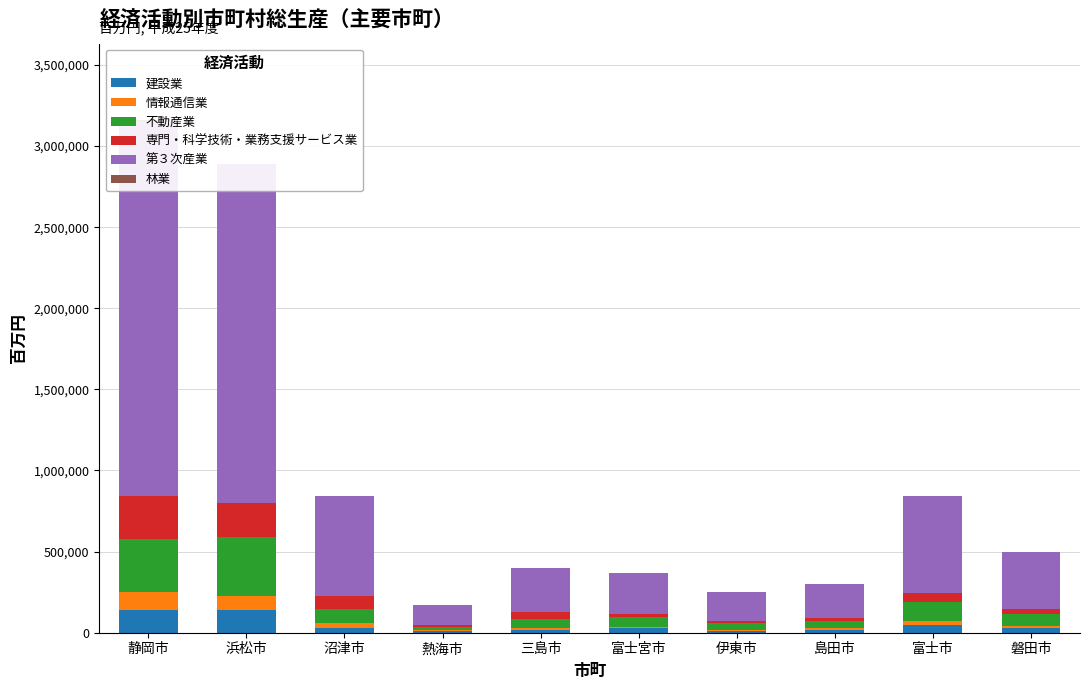

What is the label of the 8th bar from the right?

沼津市